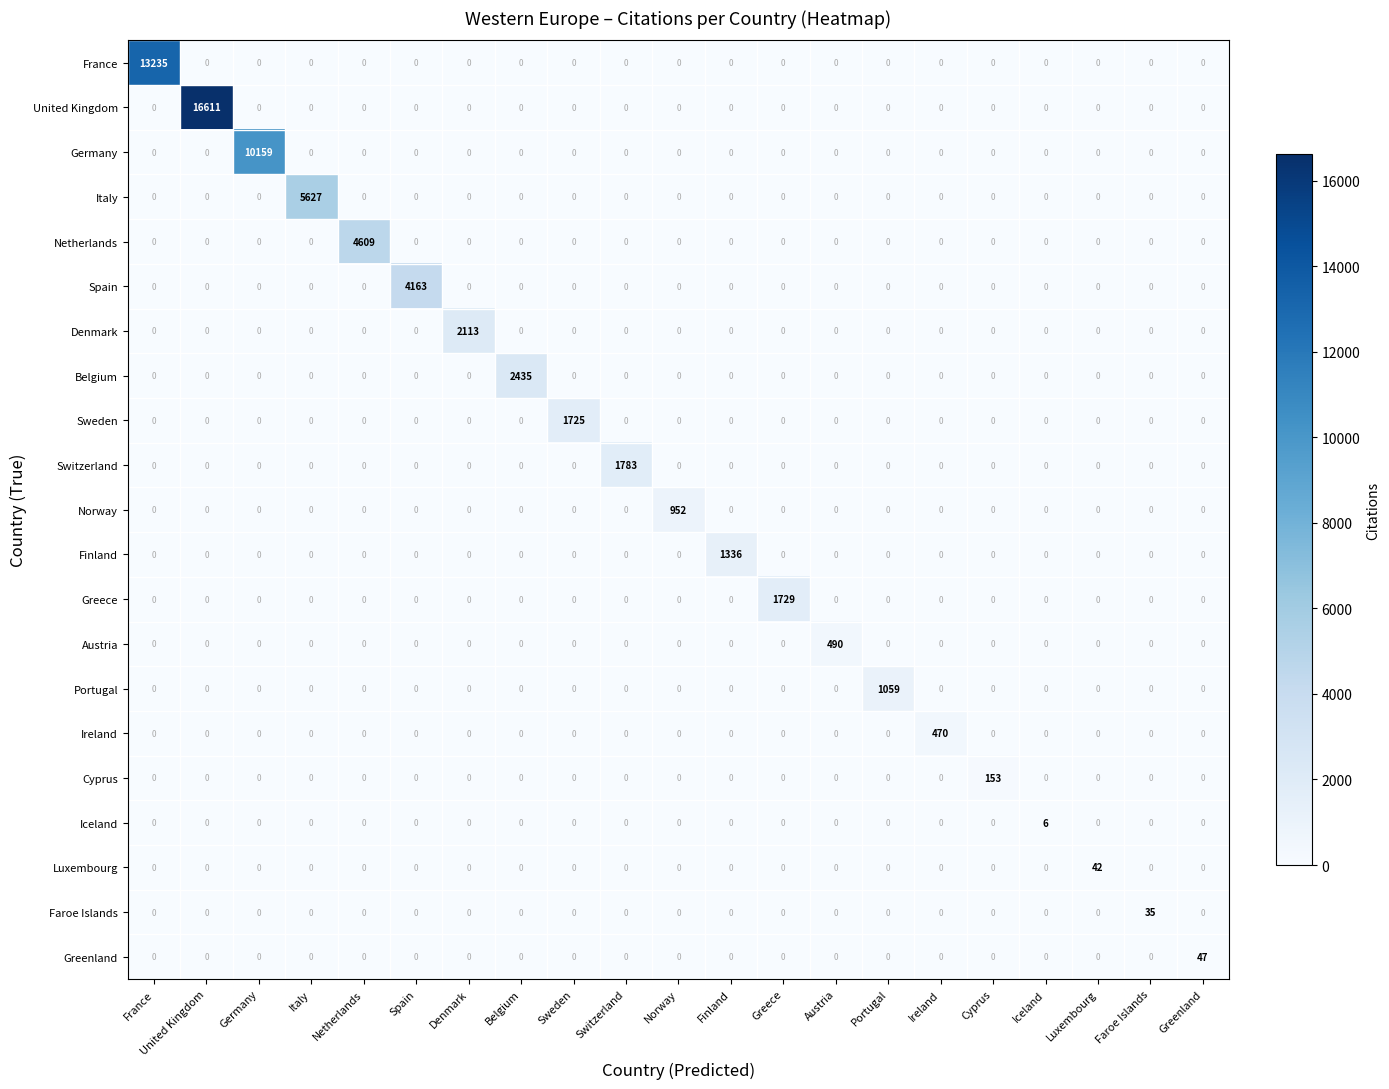

Rank the series by their maximum value, from lowest to highest.

Iceland, Faroe Islands, Luxembourg, Greenland, Cyprus, Ireland, Austria, Norway, Portugal, Finland, Sweden, Greece, Switzerland, Denmark, Belgium, Spain, Netherlands, Italy, Germany, France, United Kingdom